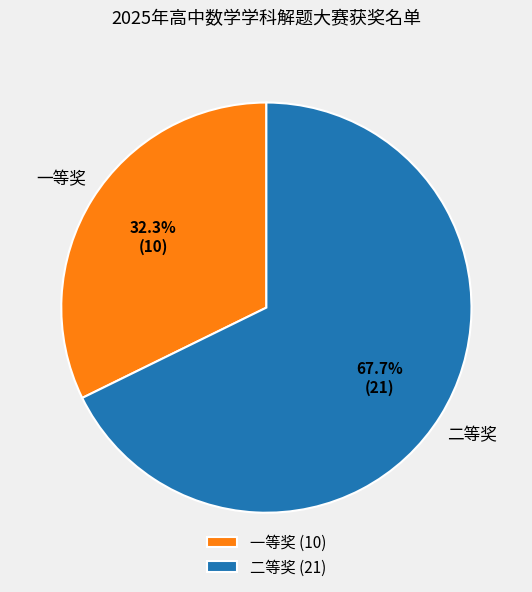

How many segments does this pie chart have?

2